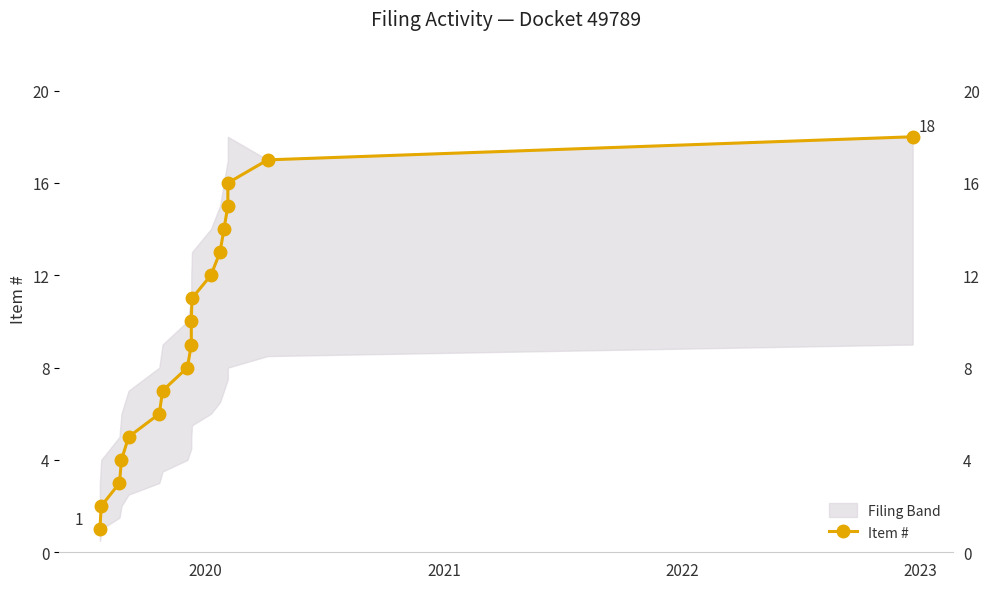

What is the difference between the maximum and second lowest values?

16